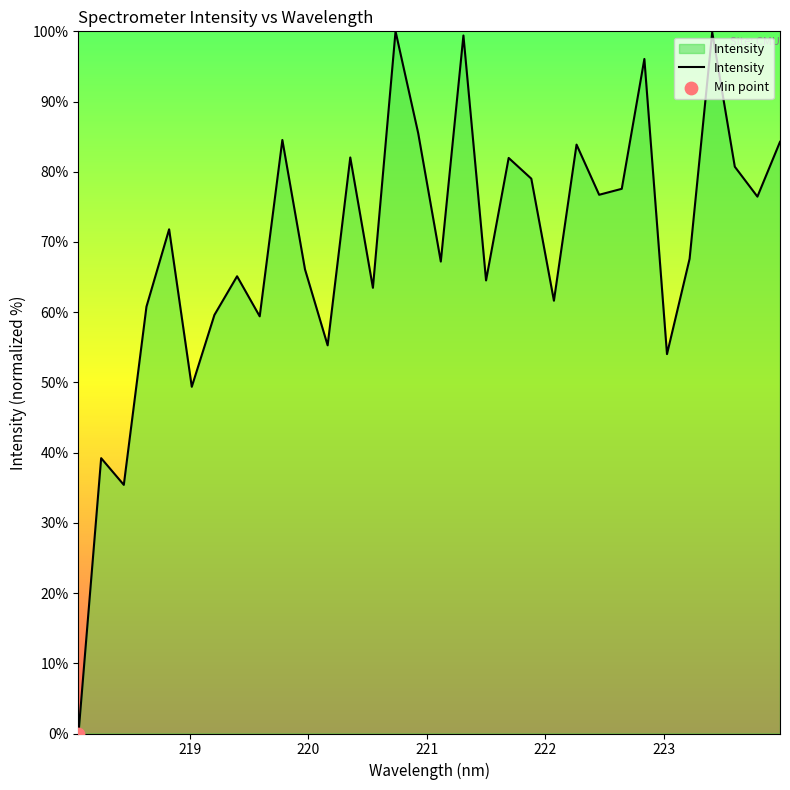

What is the greatest value displayed?

100.0